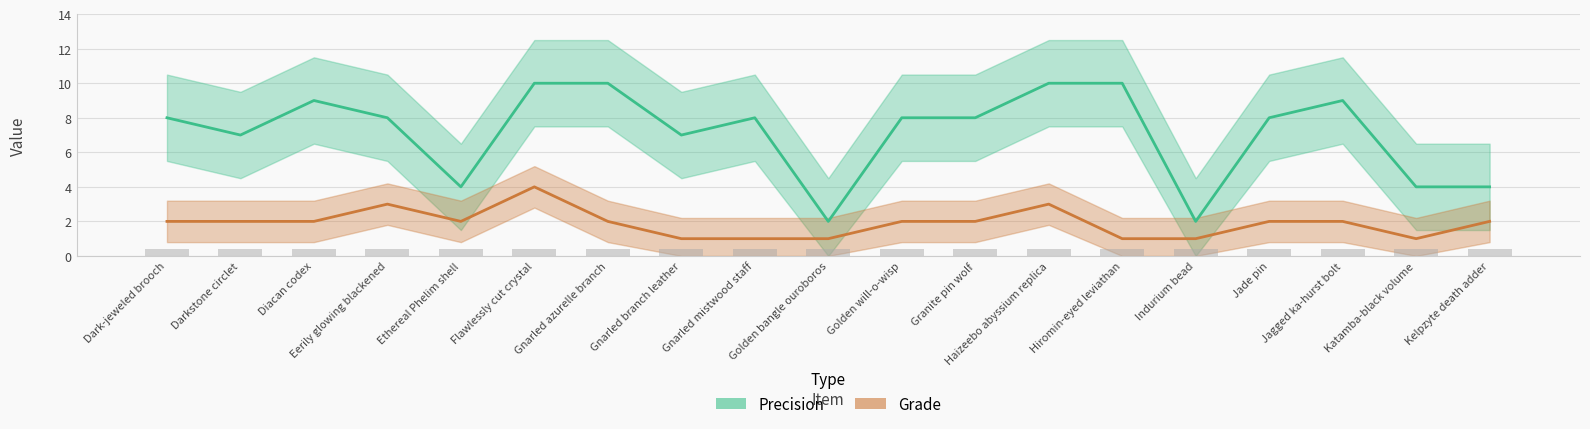

How many series are shown in this chart?

2